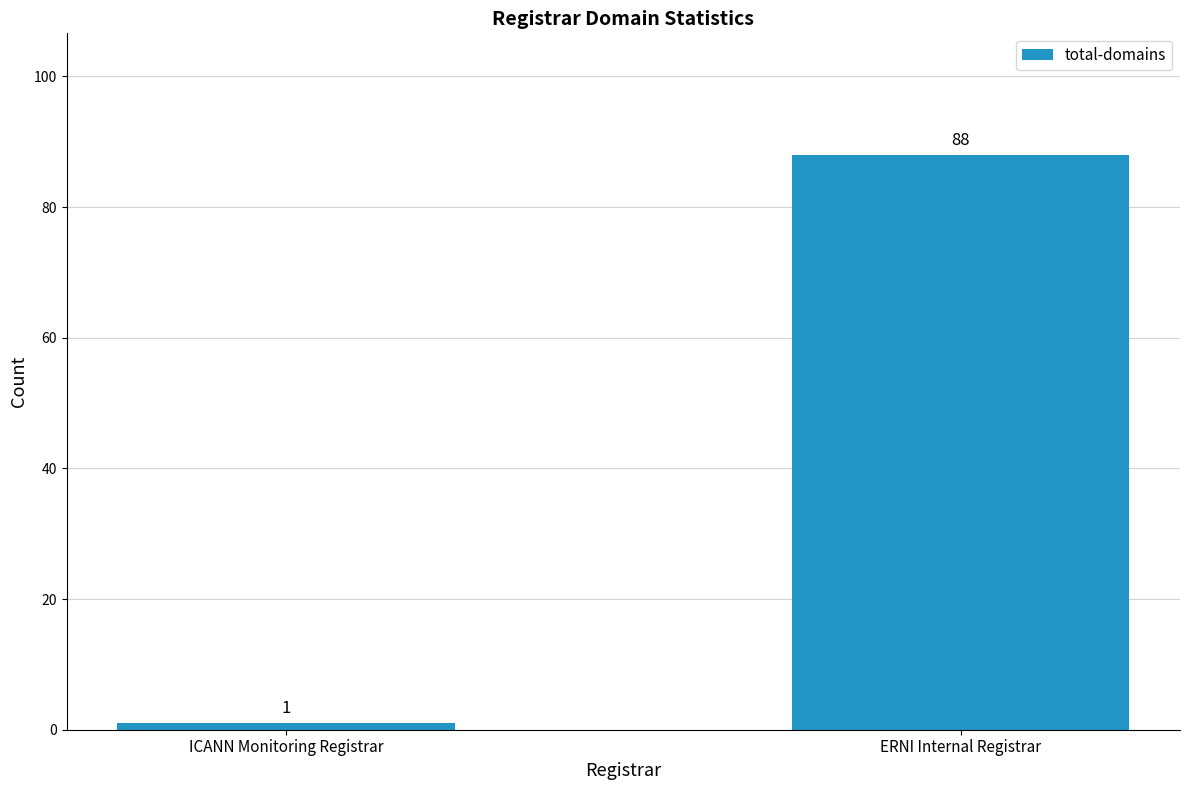

The chart shows a value of 34 at ERNI Internal Registrar. True or false?

False